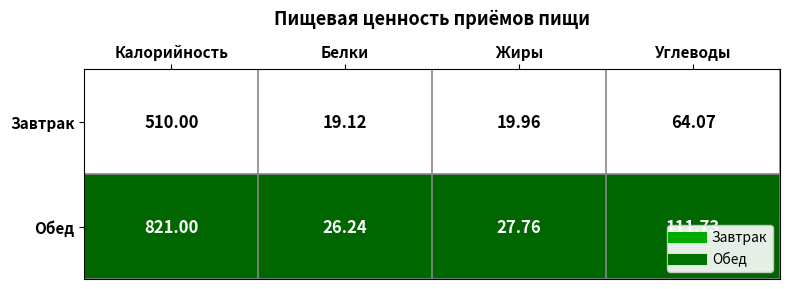

Which series has the largest range (max minus min)?

Обед